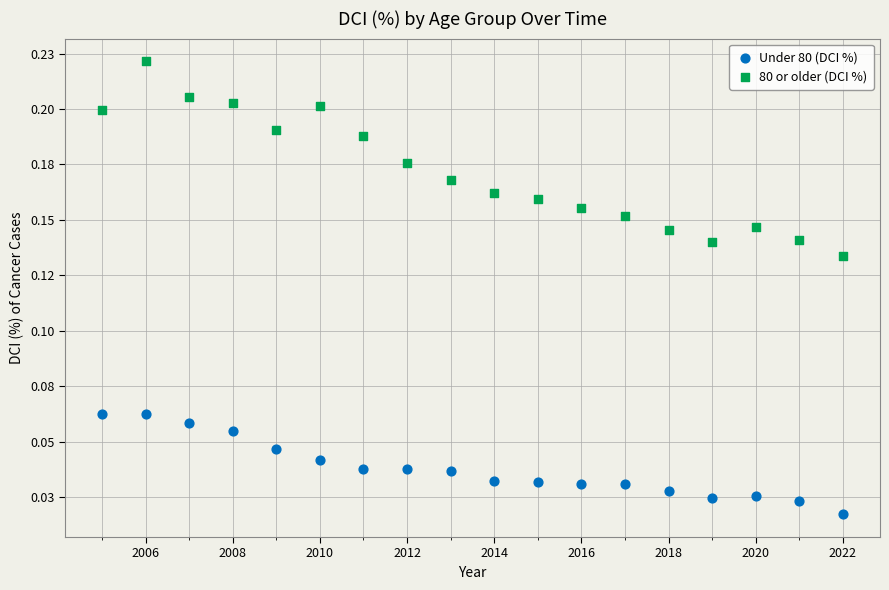

What are all the series names shown in the legend?

Under 80 (DCI %), 80 or older (DCI %)